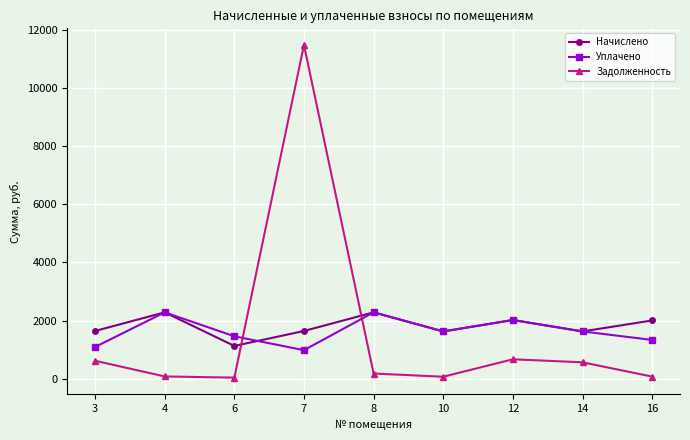

The value of Уплачено at 7 is 1406.0. True or false?

False